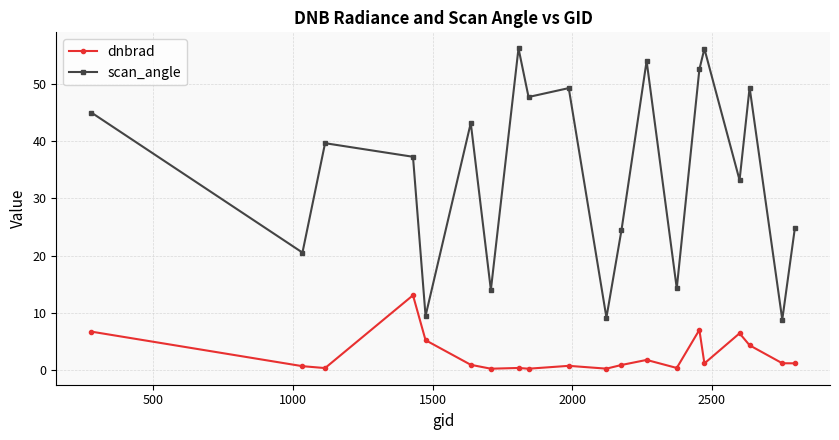

What is the maximum value shown in the chart?

56.1